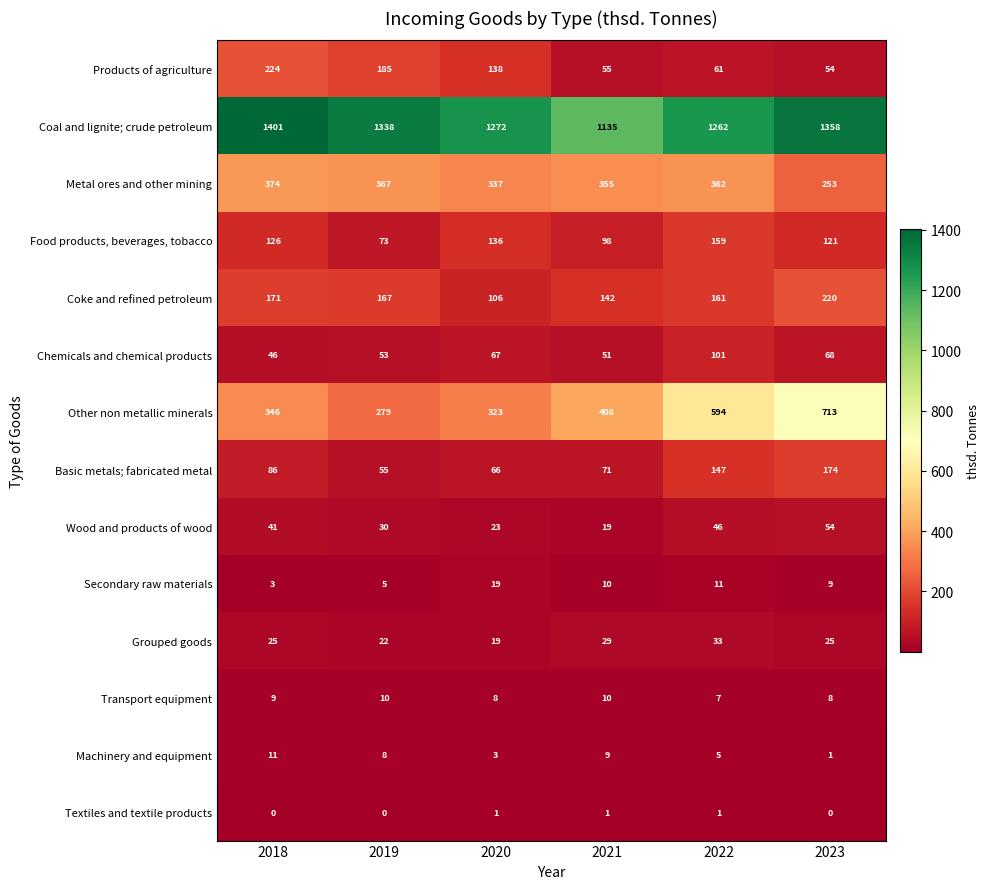

What is the sum of all Machinery and equipment values?

37